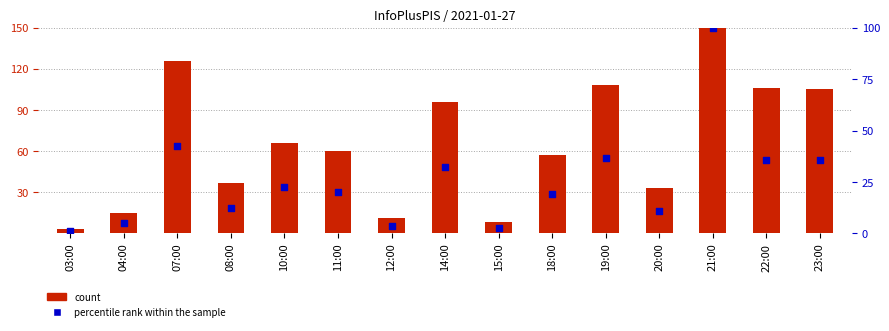

Which series has the largest total across all categories?

count